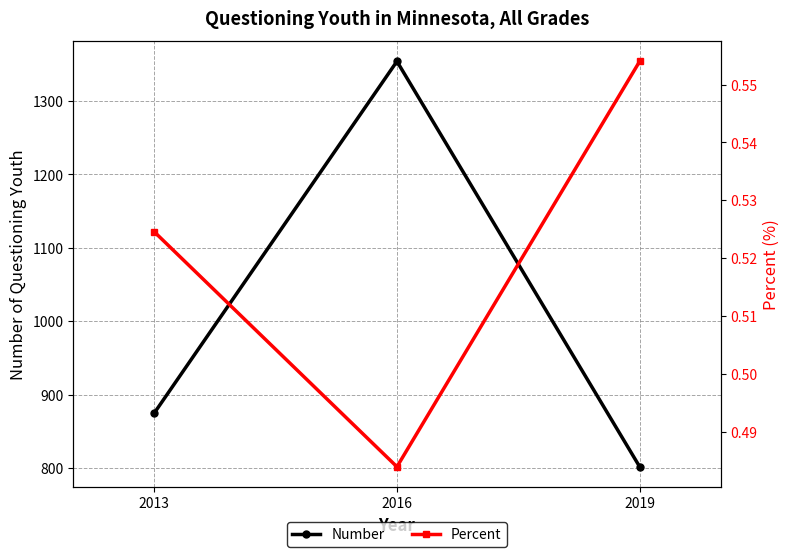

Rank the series by their average value, from lowest to highest.

Percent, Number